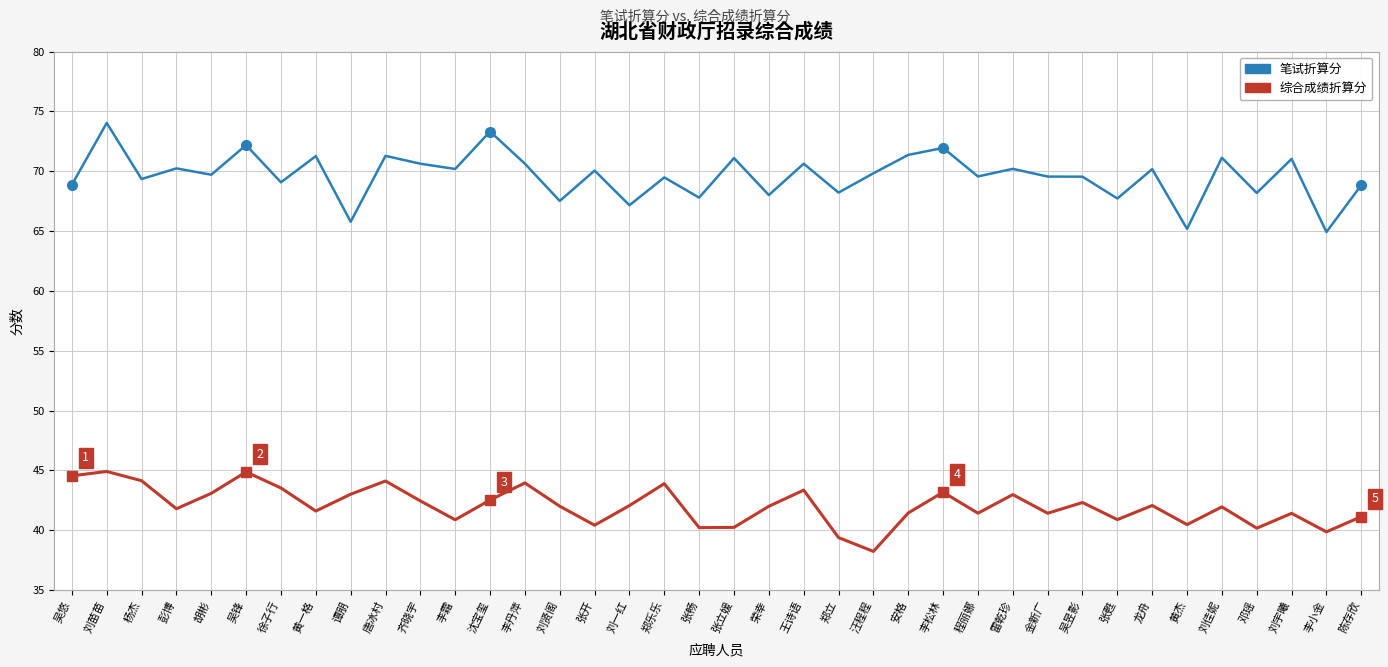

At which label does 笔试折算分 reach its peak?

刘苗苗